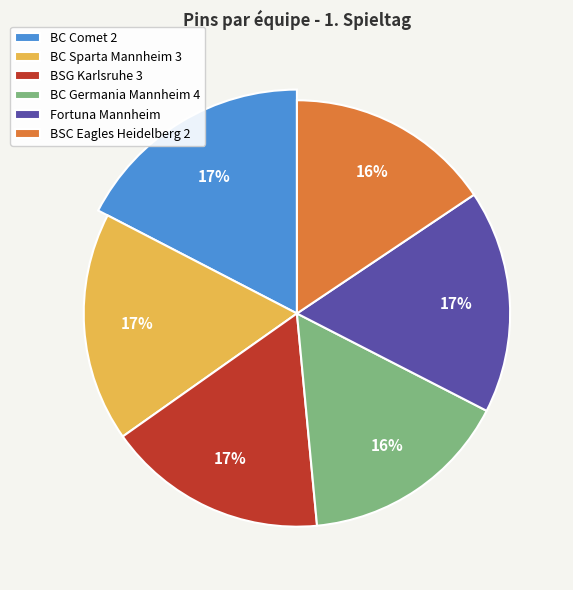

Does BC Comet 2 account for over 50% of the chart?

No